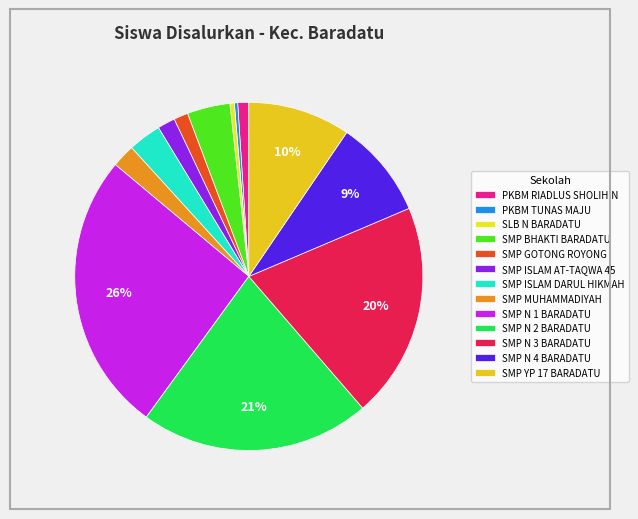

Approximately how many times larger is the value at SMP YP 17 BARADATU compared to SMP N 1 BARADATU?

0.4